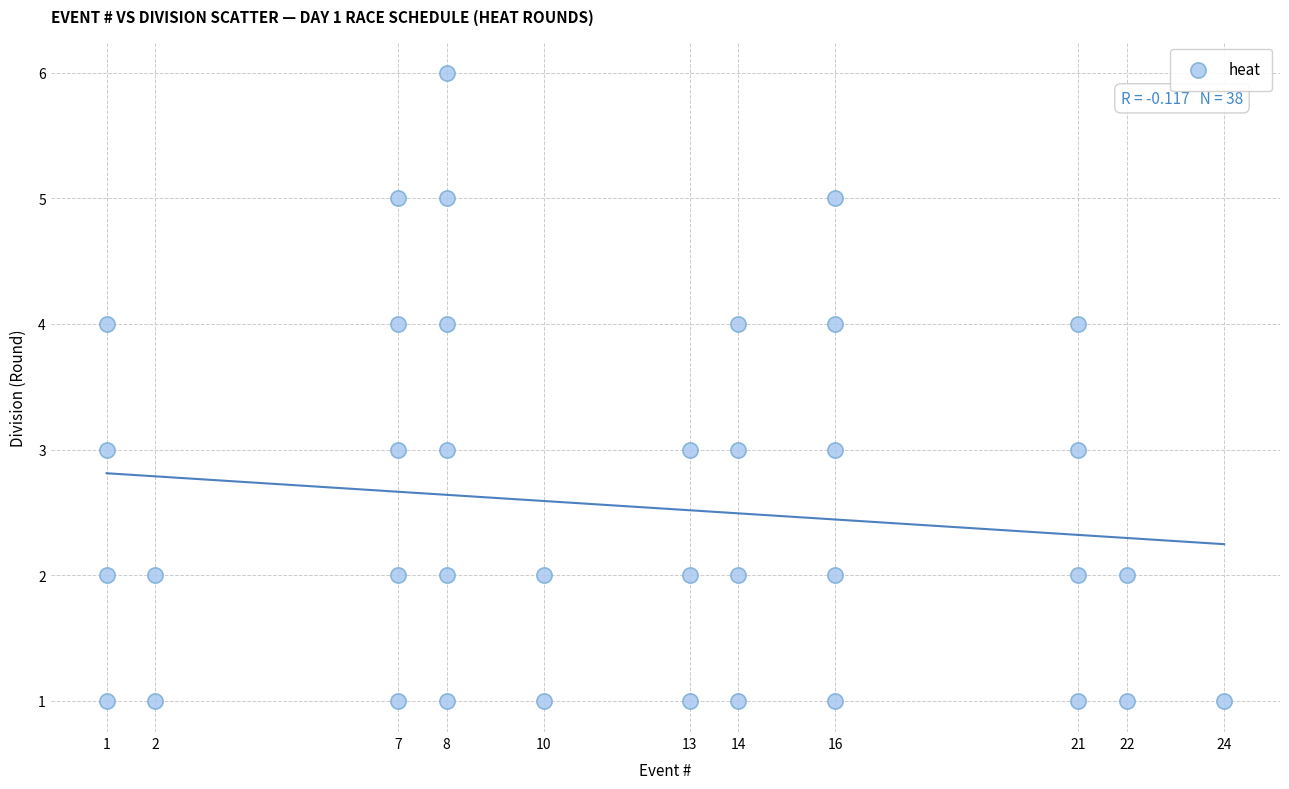

What is the range of X values (max minus min)?

23